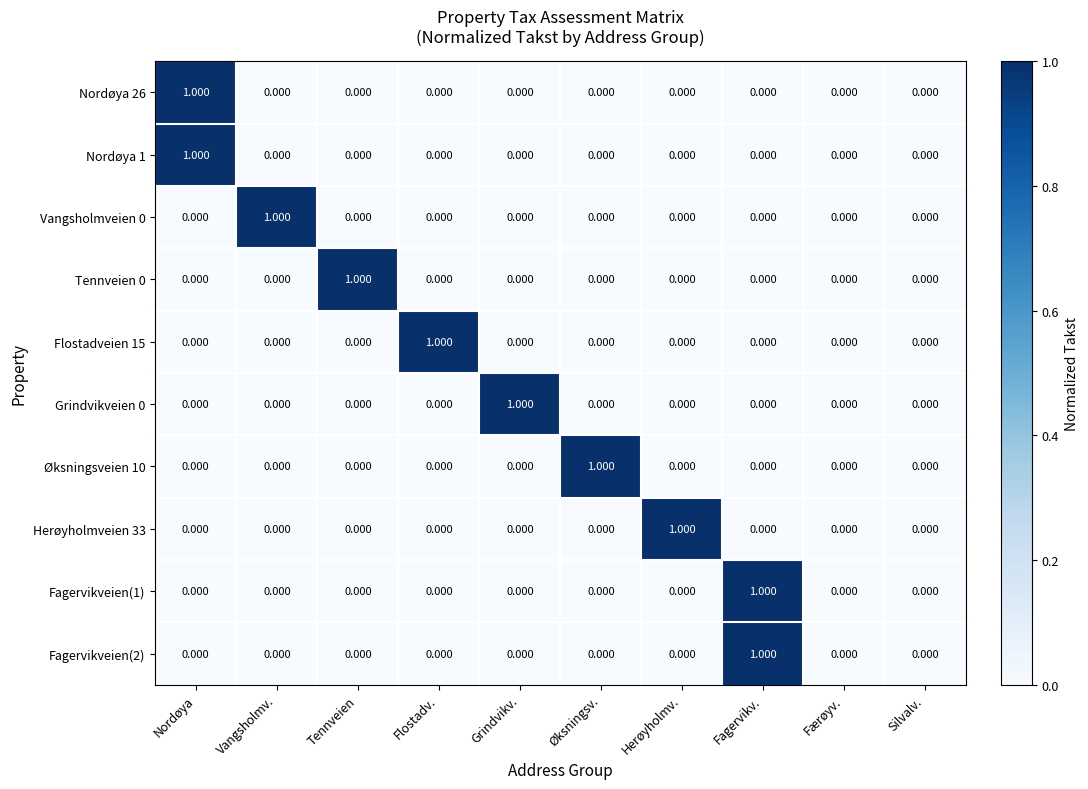

Rank the series at Herøyholmv. from lowest to highest value.

Nordøya 26, Nordøya 1, Vangsholmveien 0, Tennveien 0, Flostadveien 15, Grindvikveien 0, Øksningsveien 10, Fagervikveien(1), Fagervikveien(2), Herøyholmveien 33